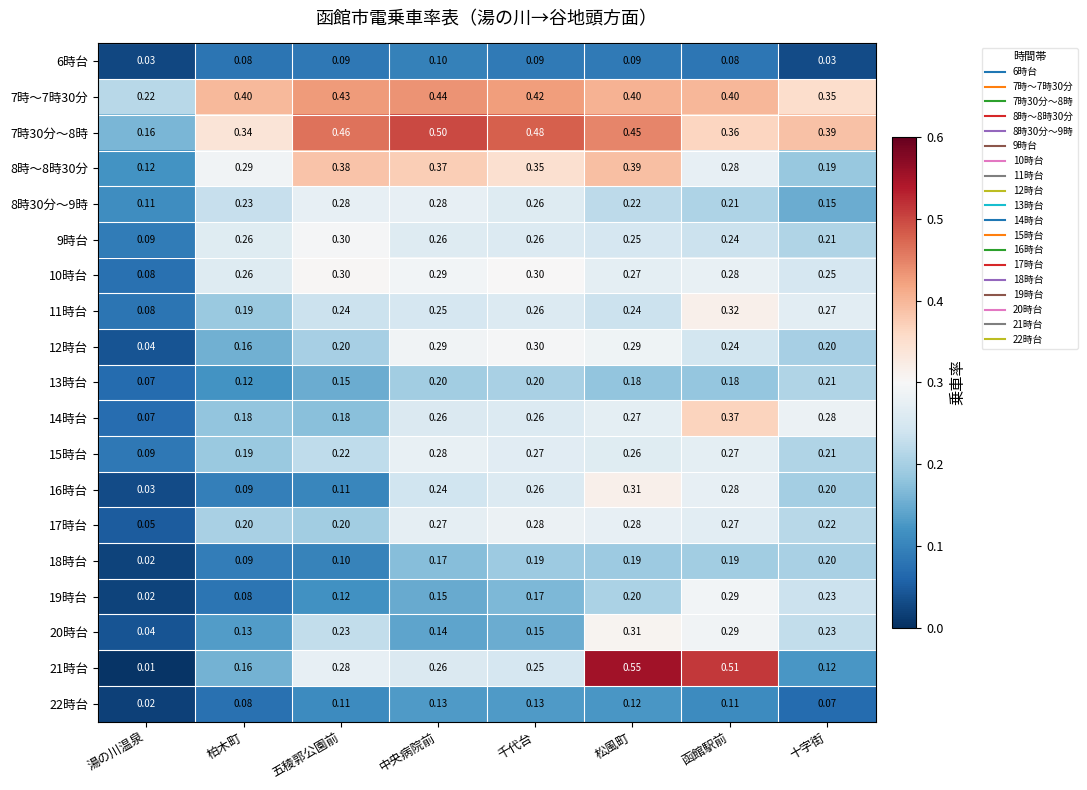

Which series has the widest spread of values?

21時台